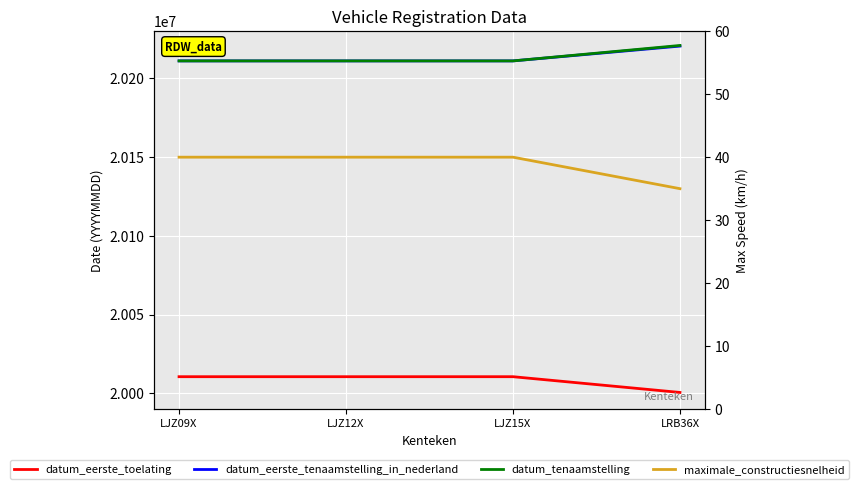

What is the sum of the datum_eerste_toelating values at LJZ12X and LJZ15X?

40021260